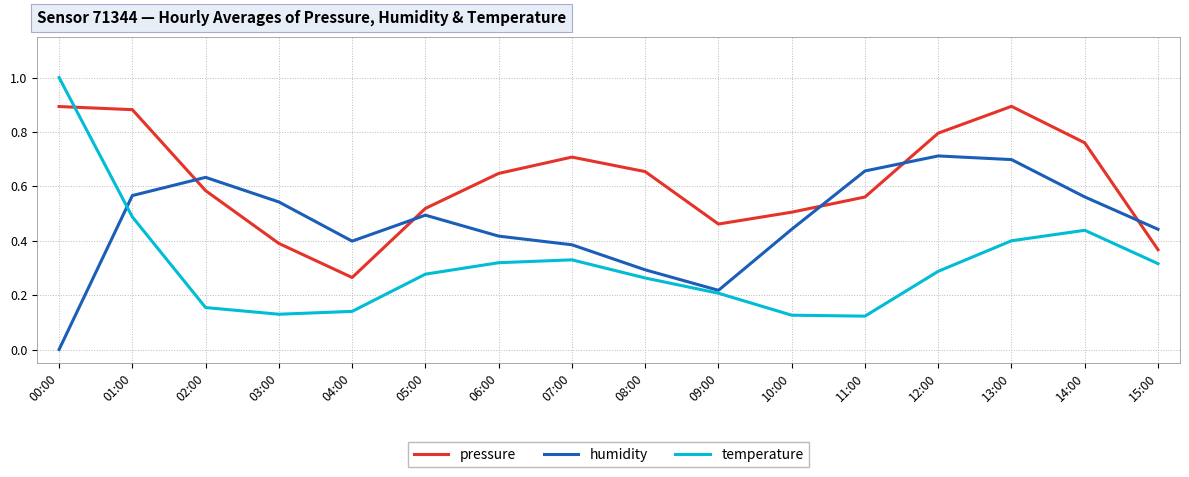

At which category does humidity reach its first local peak?

02:00